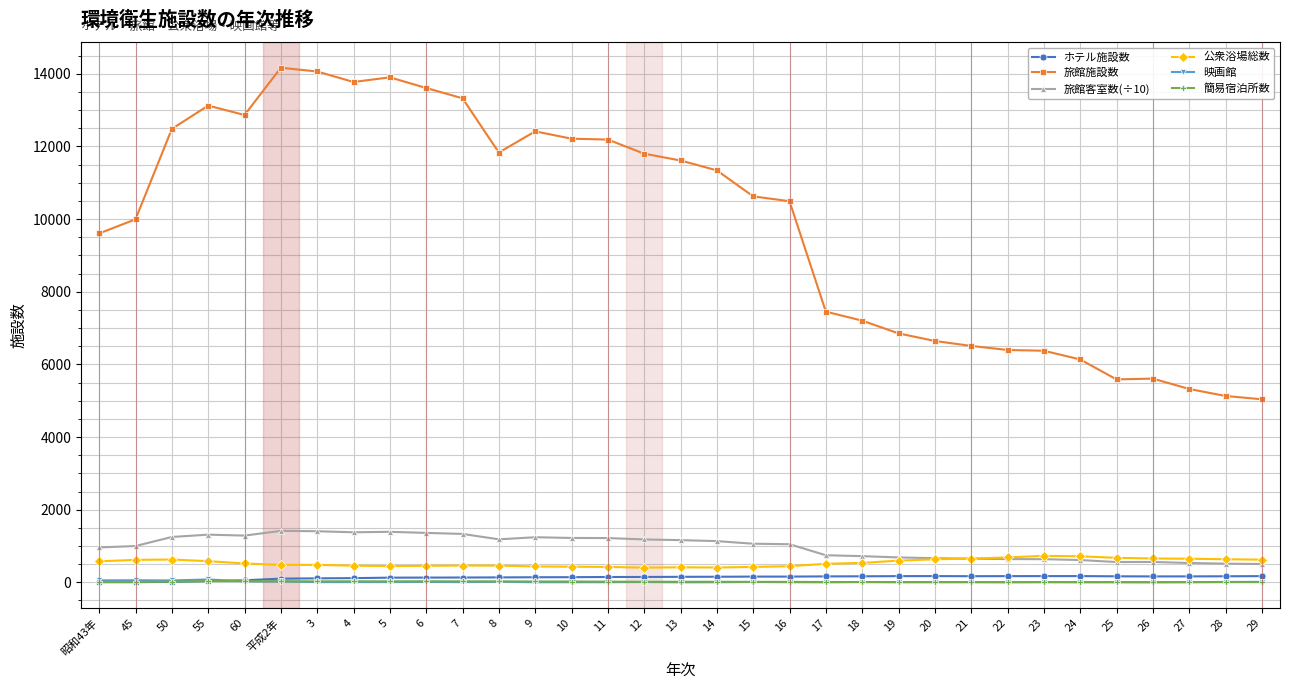

What is the sum of all 旅館客室数(÷10) values?

32554